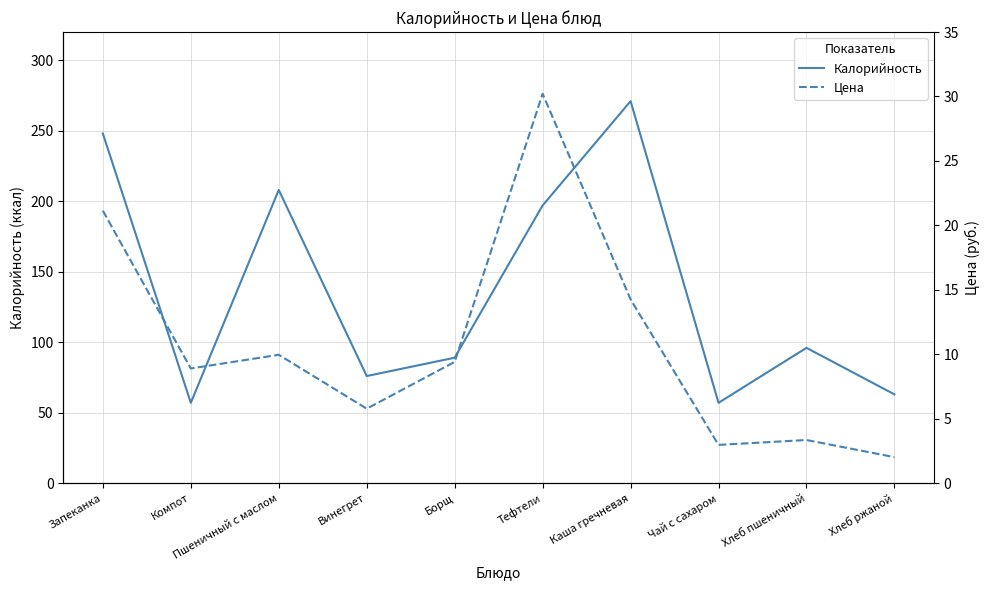

True or false: Цена has more than 2 points higher than both neighbors.

True